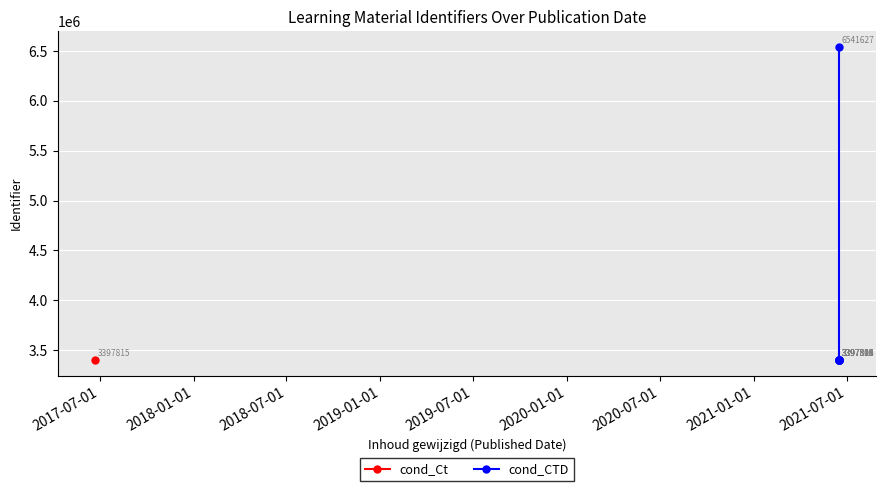

Between 2017-07-01 and 2020-07-01, which is larger?

2020-07-01